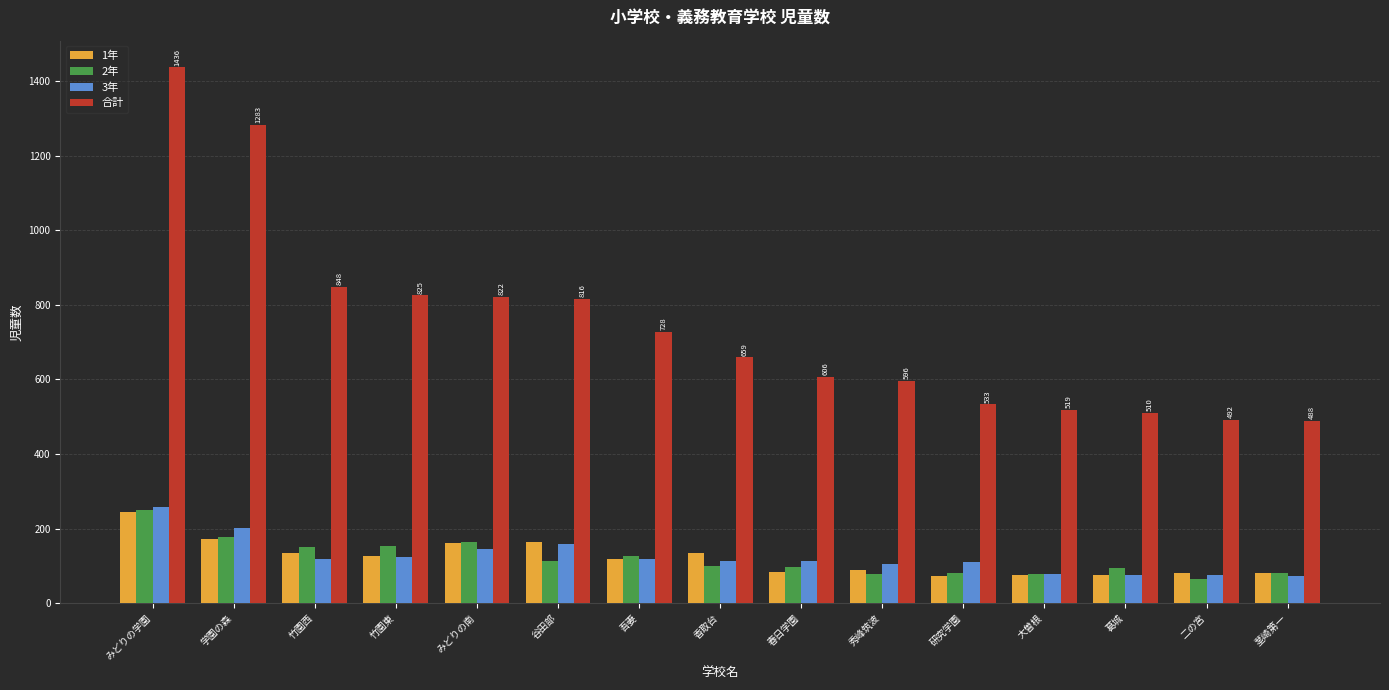

At which category is the sum across all series the highest?

みどりの学園